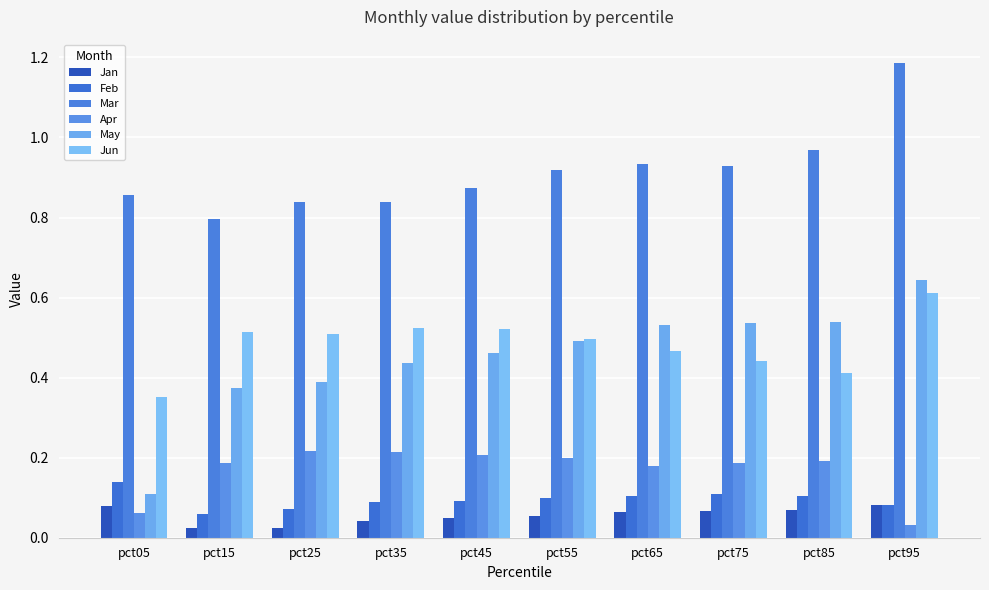

Which series changed the most between pct15 and pct35?

May